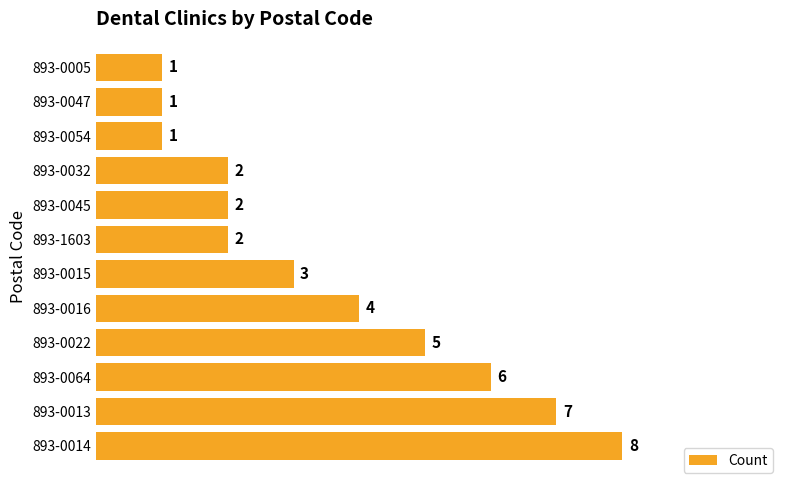

What is the average value?

4